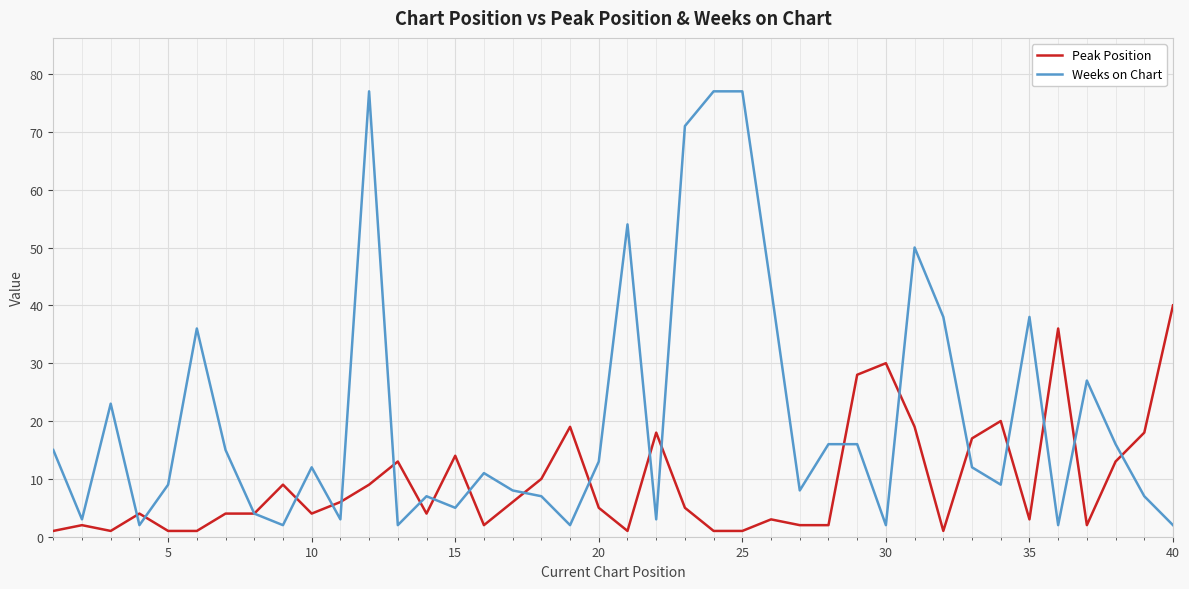

Which series has the largest total across all categories?

Weeks on Chart